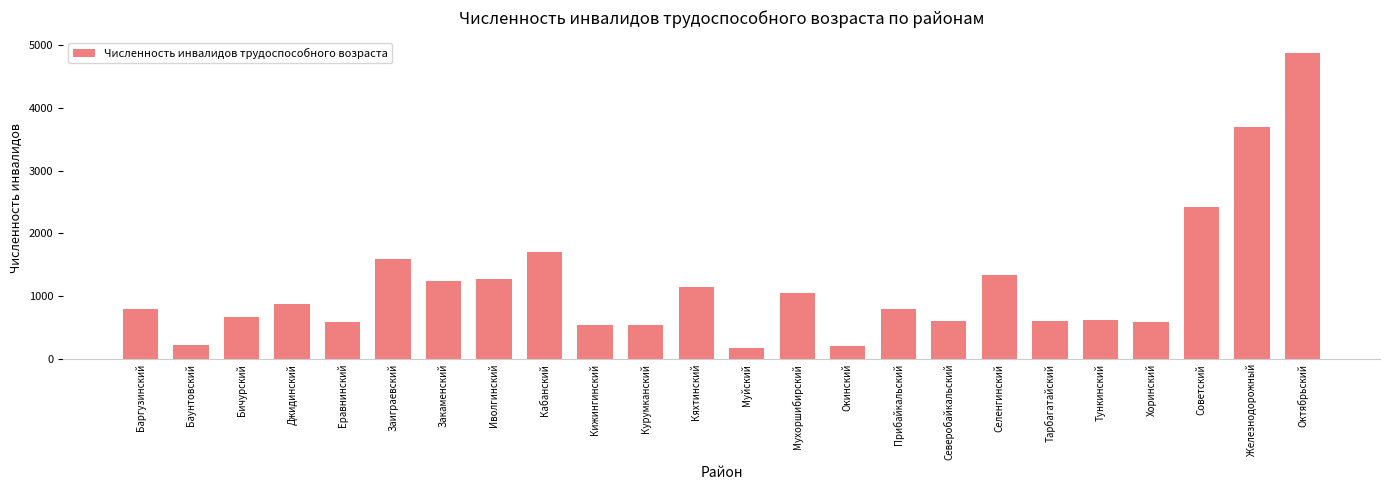

True or false: the data shows 595 at Хоринский.

True